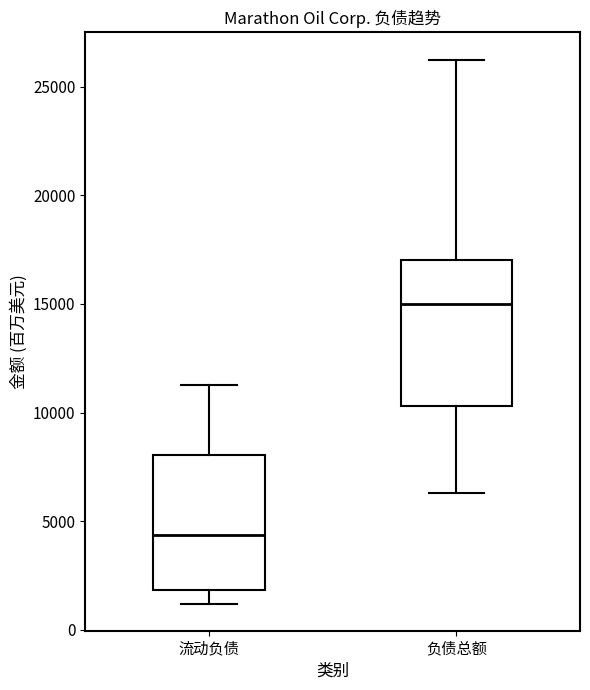

Where does the upper whisker of the box for 负债总额 end on the y-axis? The values are not printed on the chart, so give them approximately, as read against the axis.

26000